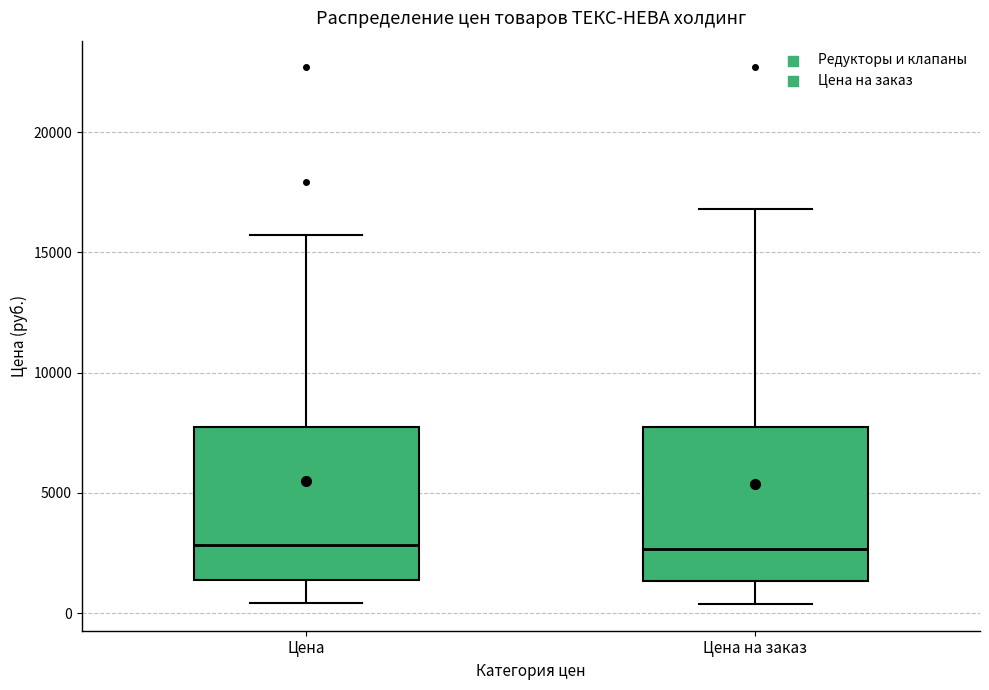

Reading left to right, read every box against the y-axis: the position of its median line, the range the box covers, and the ends of its whiskers. The values are not printed on the chart, so give them approximately, as read against the axis.

Цена: median 3000, box 1500 to 7500, whiskers 500 to 15500
Цена на заказ: median 2500, box 1500 to 7500, whiskers 500 to 17000